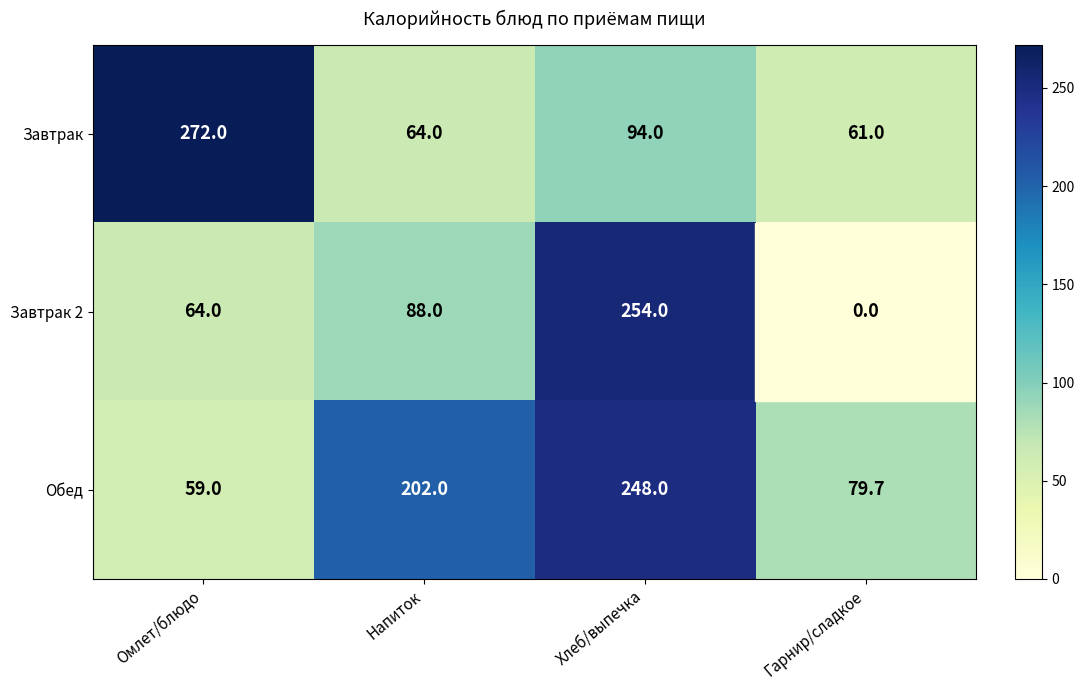

Between Омлет/блюдо and Напиток, which series saw the biggest shift?

Завтрак